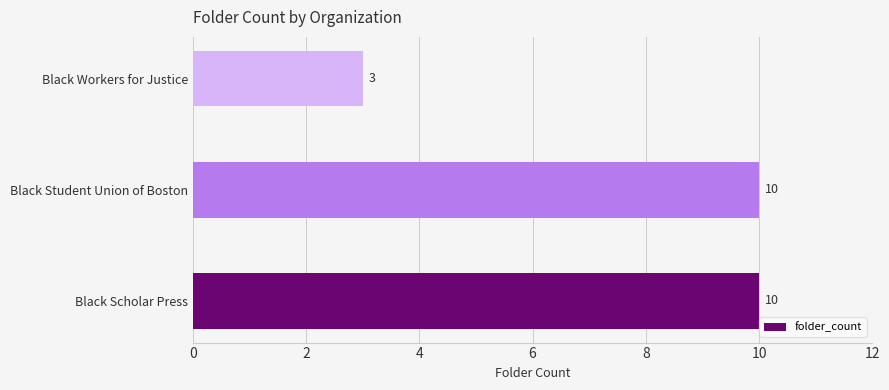

True or false: the data shows 5 at Black Scholar Press.

False